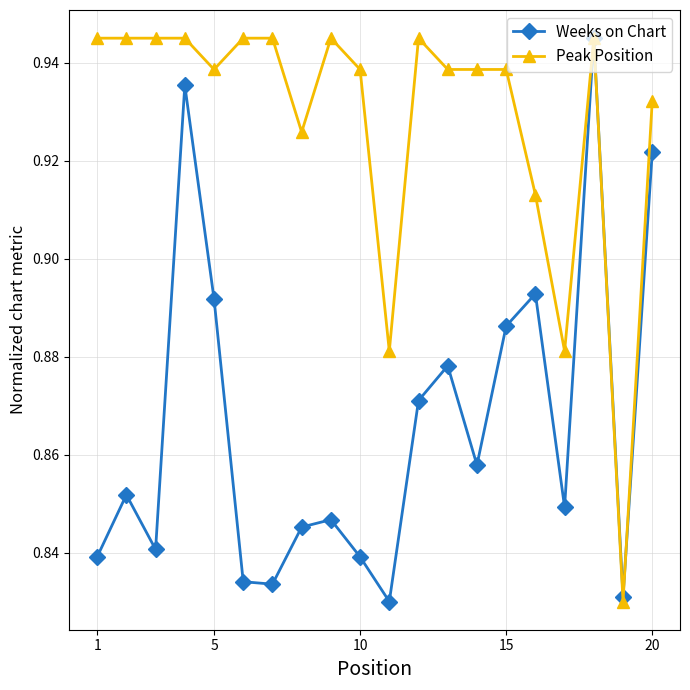

At how many categories does at least one series exceed 0?

20